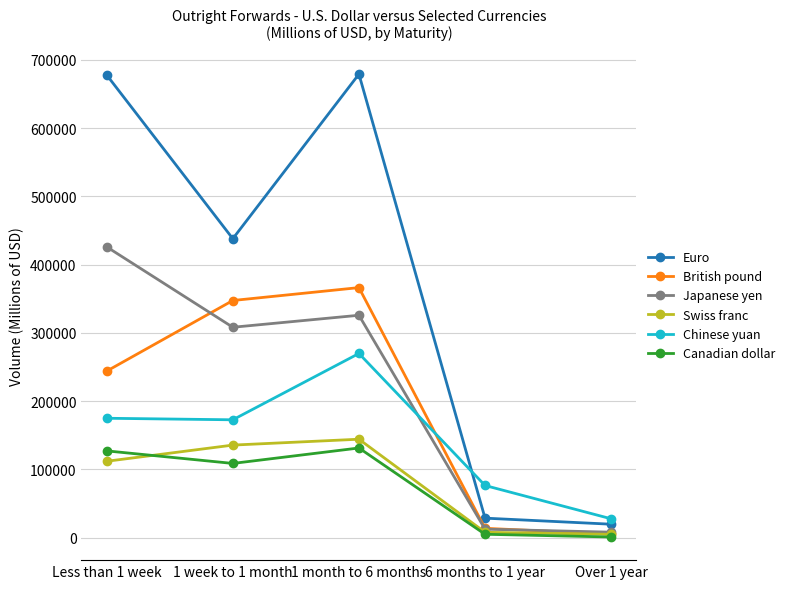

At which label does Euro first exceed 437899?

Less than 1 week